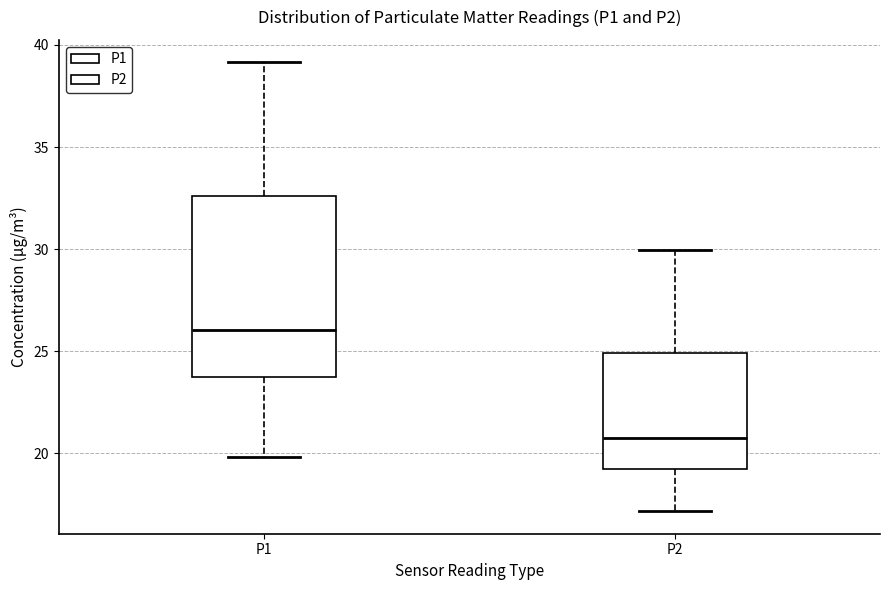

Comparing the boxes themselves (not the whiskers), which one is the tallest?

P1